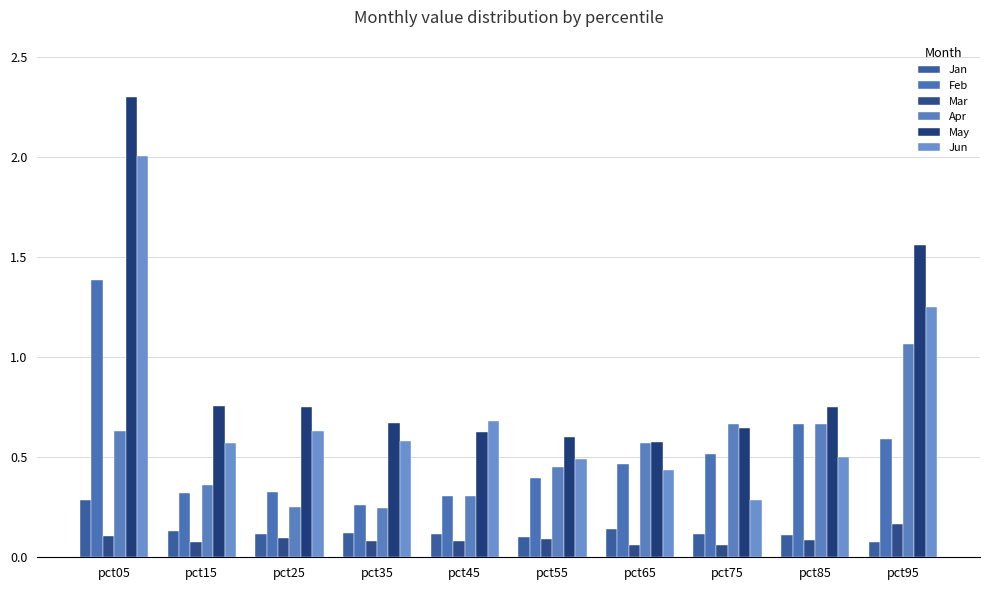

At which label does Jun reach its peak?

pct05